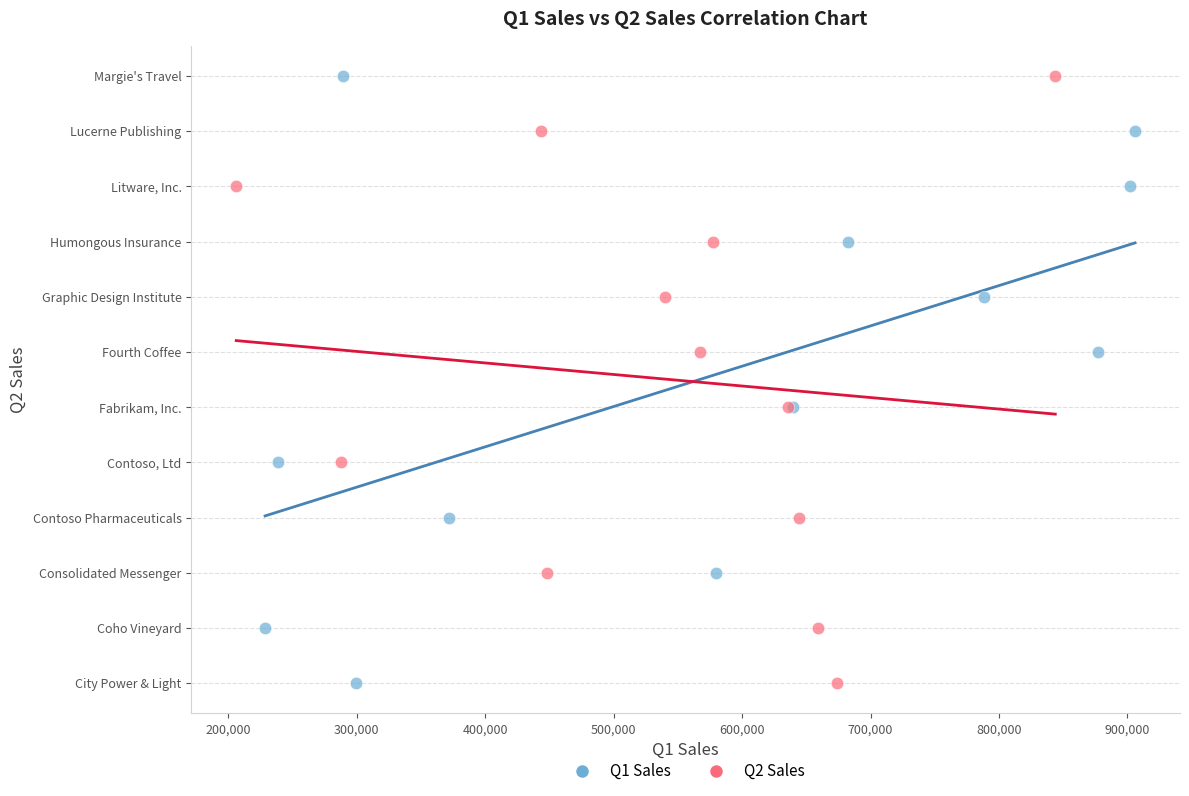

What are all the series names shown in the legend?

Q1 Sales, Q2 Sales